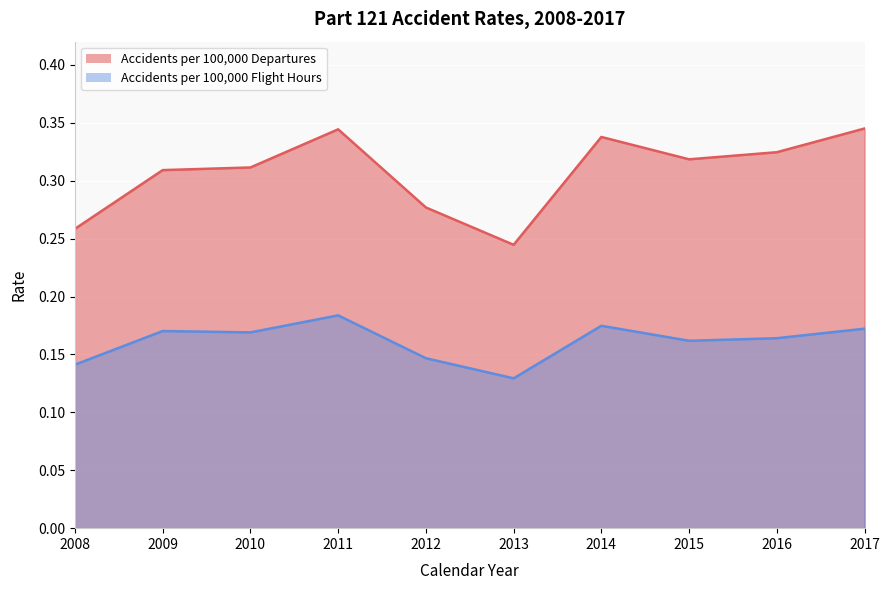

At which label is Accidents per 100,000 Departures closest to 0?

2013